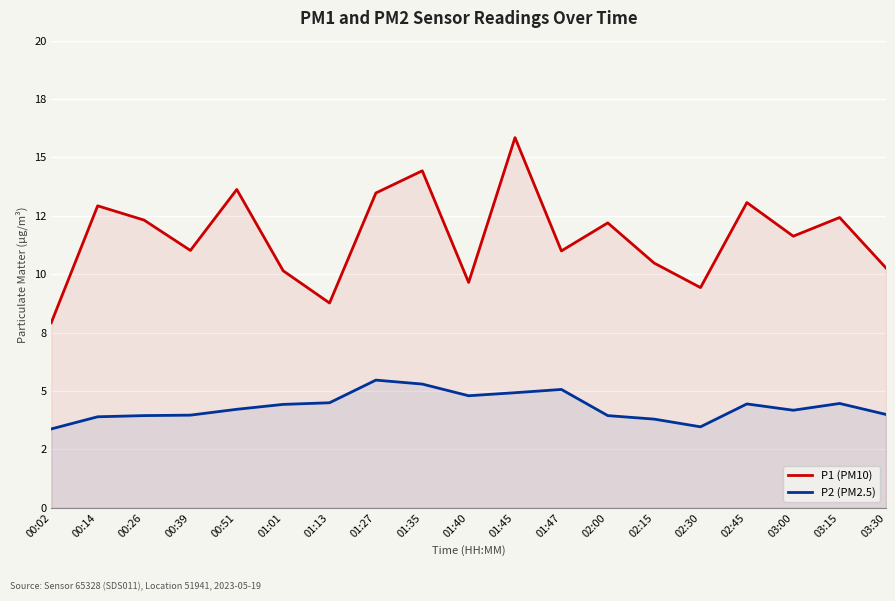

What are all the series names shown in the legend?

P1 (PM10), P2 (PM2.5)